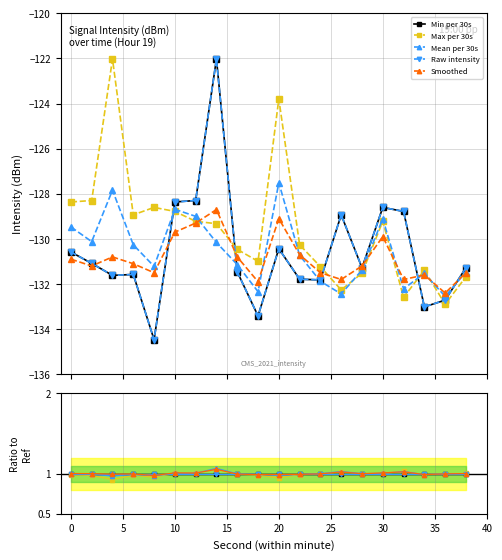

True or false: Max per 30s has more than 2 interior local peaks.

True